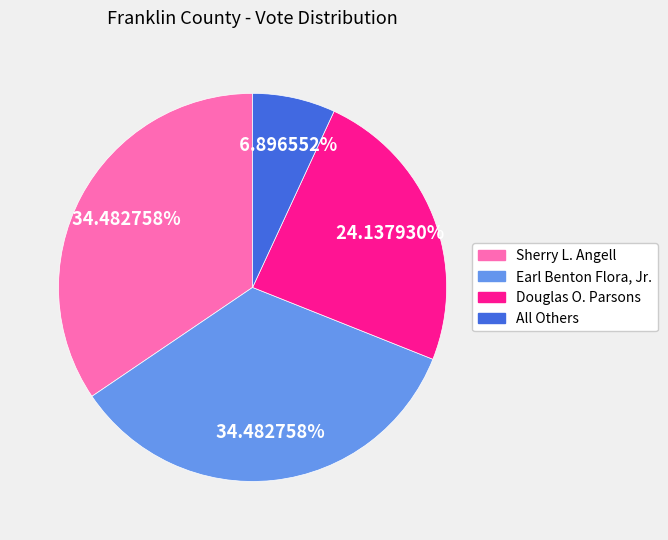

What is the smallest slice in the pie chart?

All Others